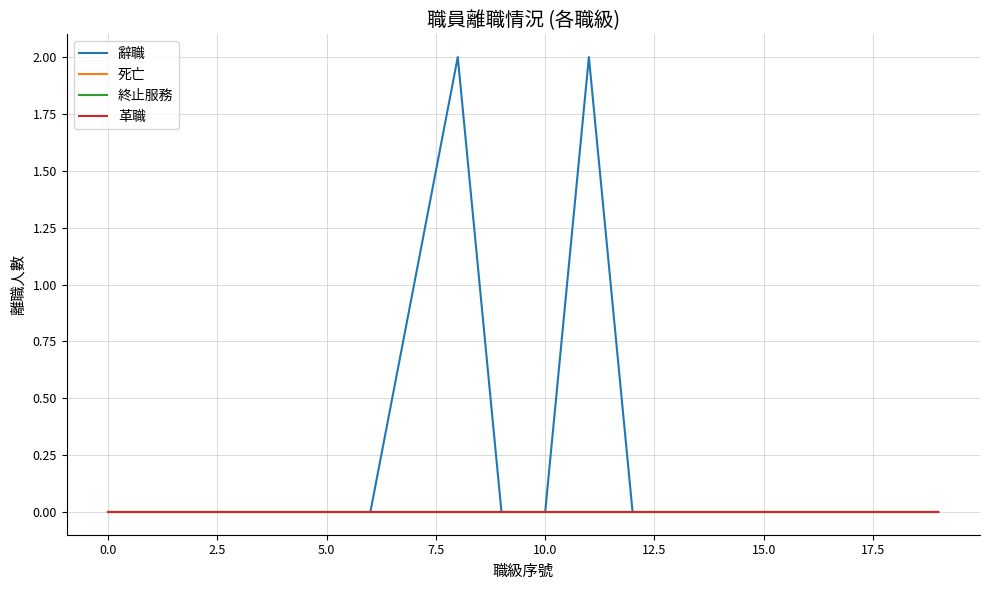

Is this an area chart (filled region under the line)?

No